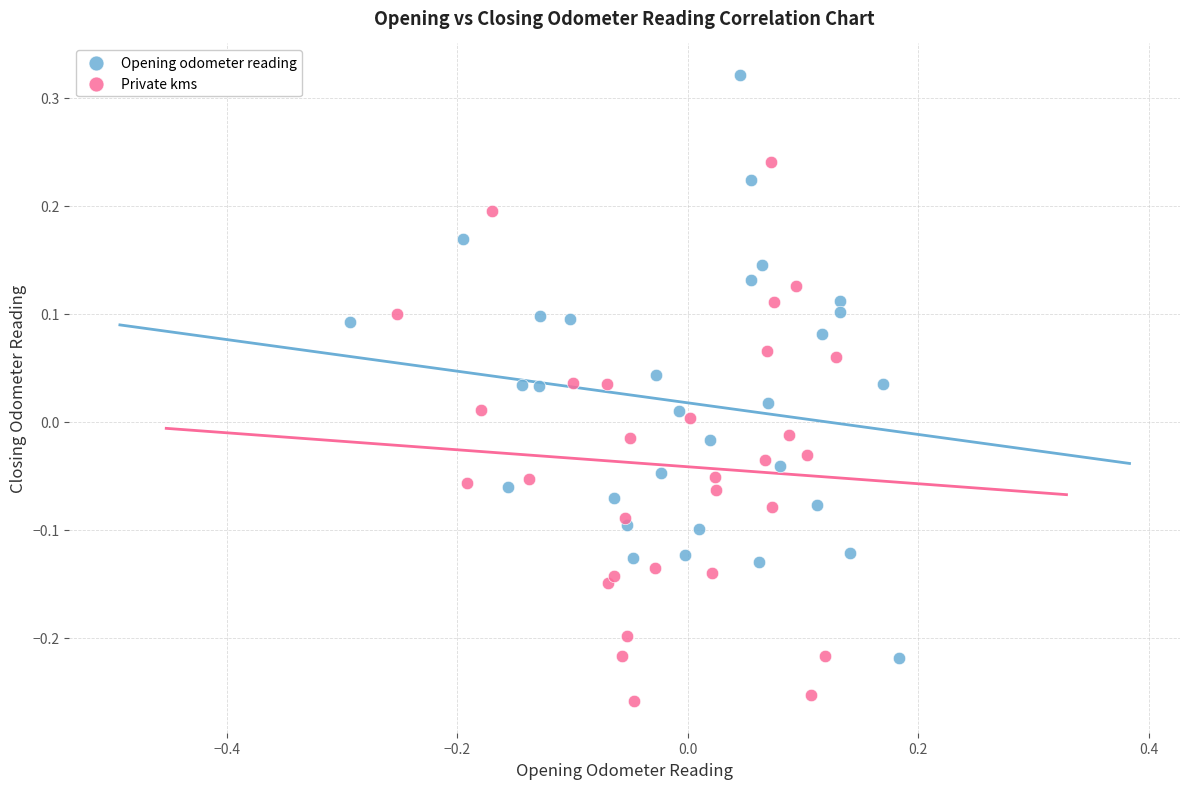

Which series contains the highest Y value?

Opening odometer reading